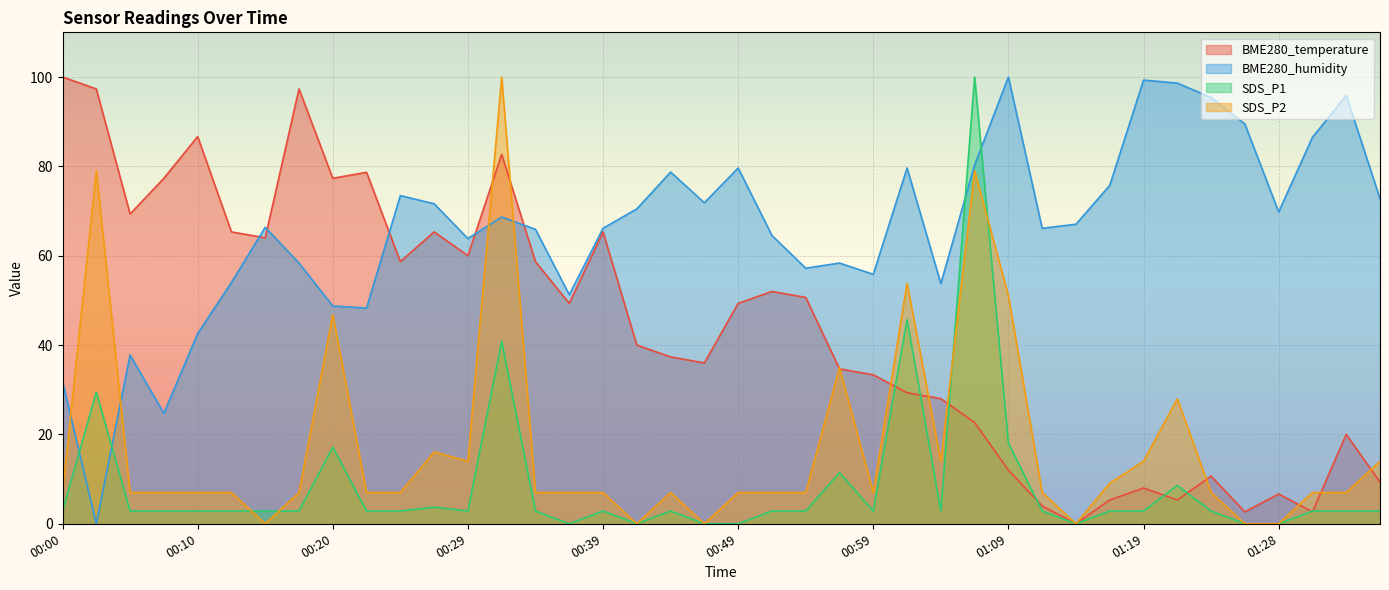

Where is the first local maximum for SDS_P2?

00:02